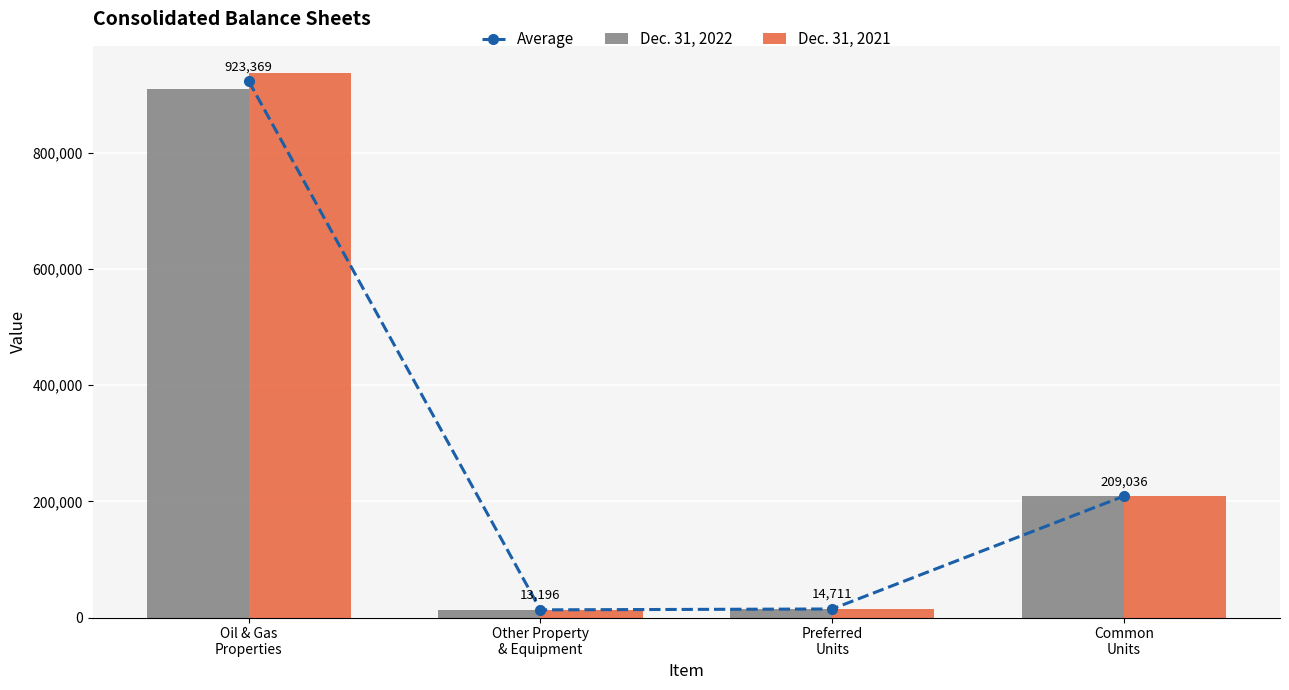

What position from the right is Common
Units?

1